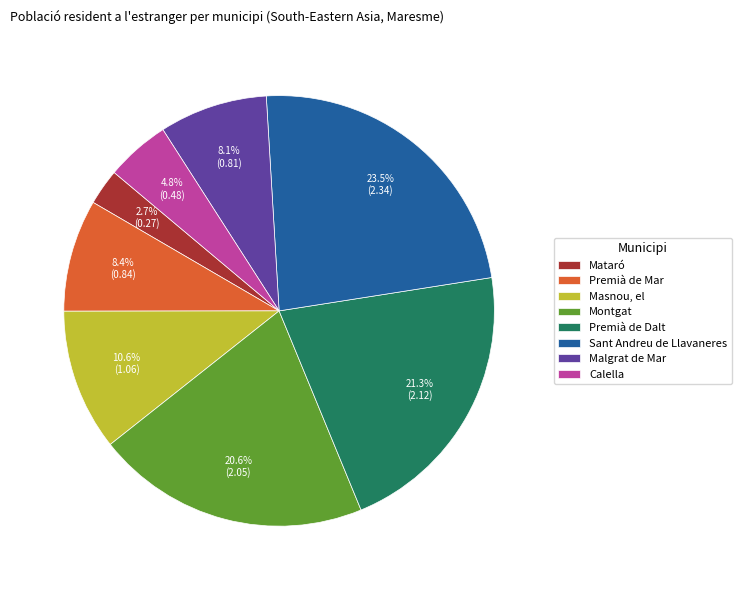

What percentage is NOT represented by Premià de Dalt?

78.7%